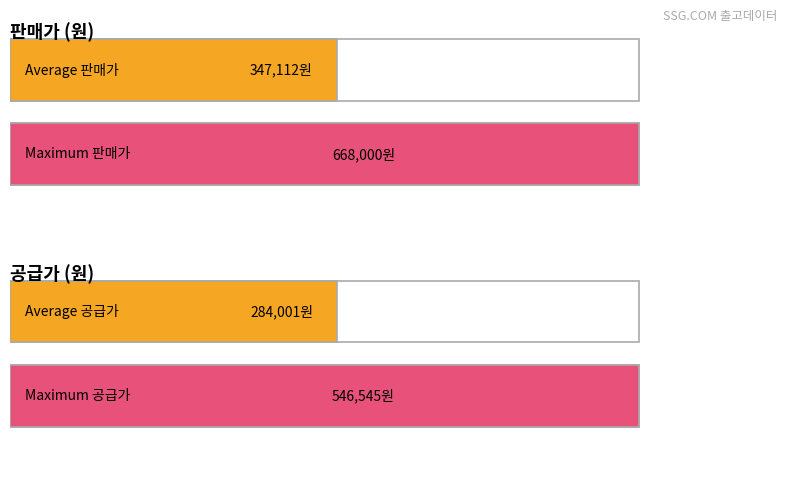

Between 3 and 2, which is larger?

2